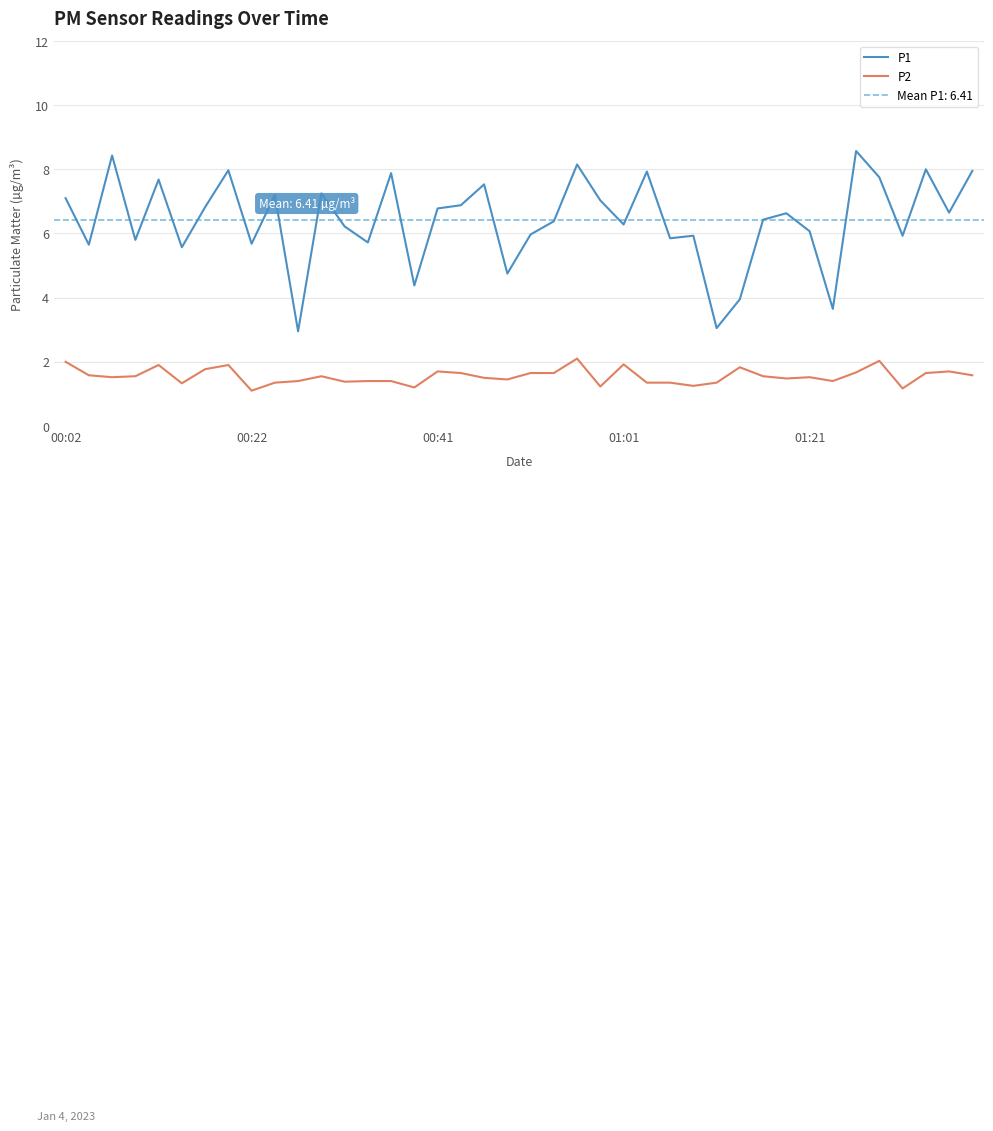

What is the total value across all series at 14?

9.3